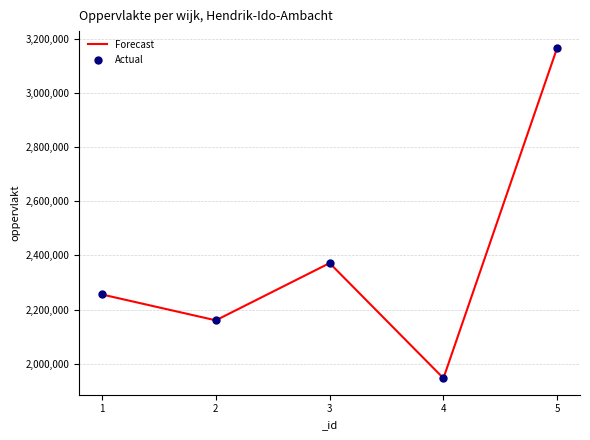

What is the ratio of the value at 3 to the value at 5?

0.7